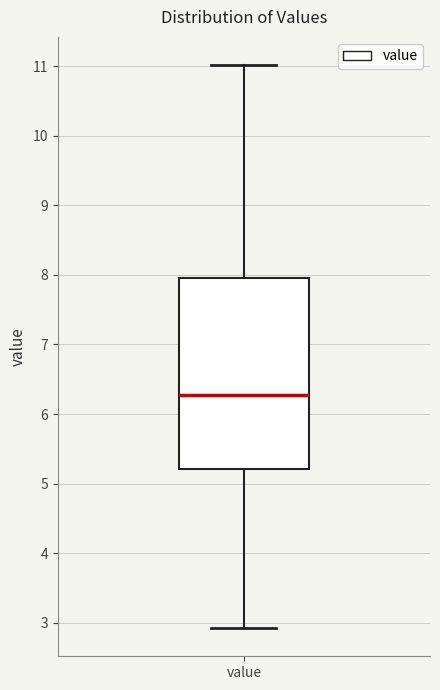

Read this box plot against the y-axis: the position of the median line, the range covered by the box, and the ends of both whiskers. The values are not printed on the chart, so give them approximately, as read against the axis.

median 6.3, box 5.2 to 8.0, whiskers 2.9 to 11.0